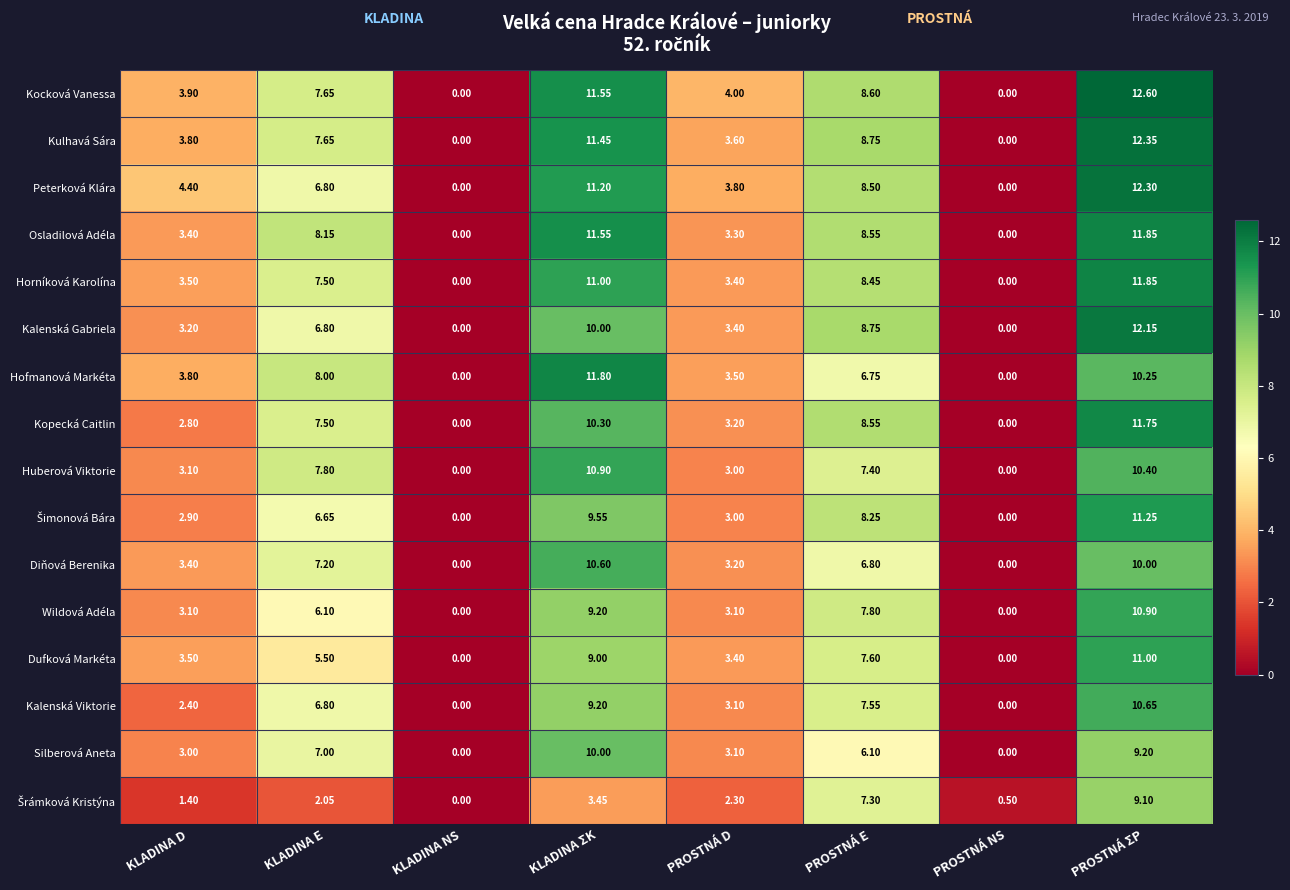

Where does the Dufková Markéta series first go above 5?

KLADINA E